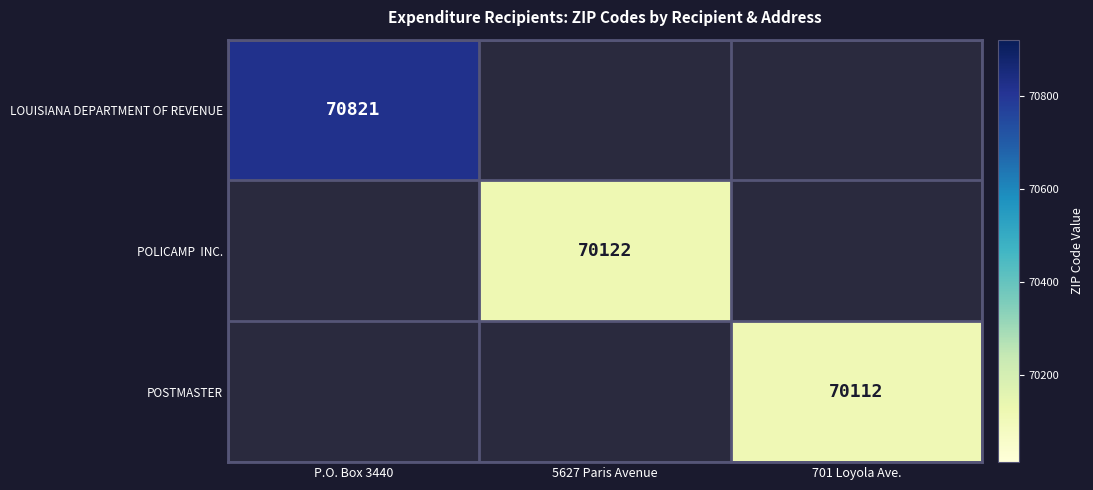

True or false: LOUISIANA DEPARTMENT OF REVENUE has a value of 70821.0 at P.O. Box 3440.

True